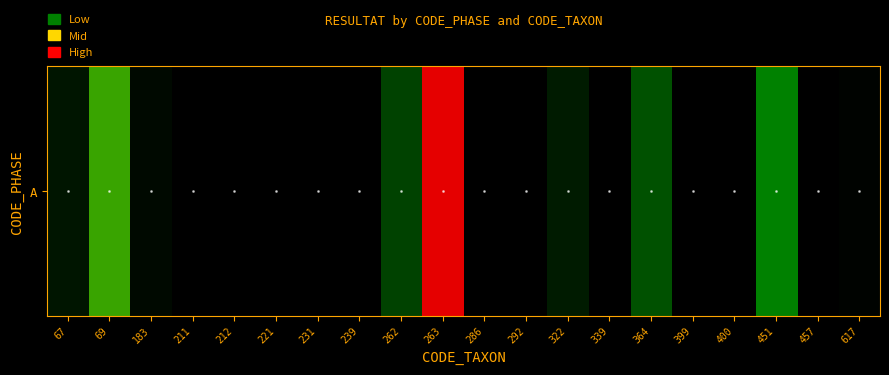

What is the average value?

35